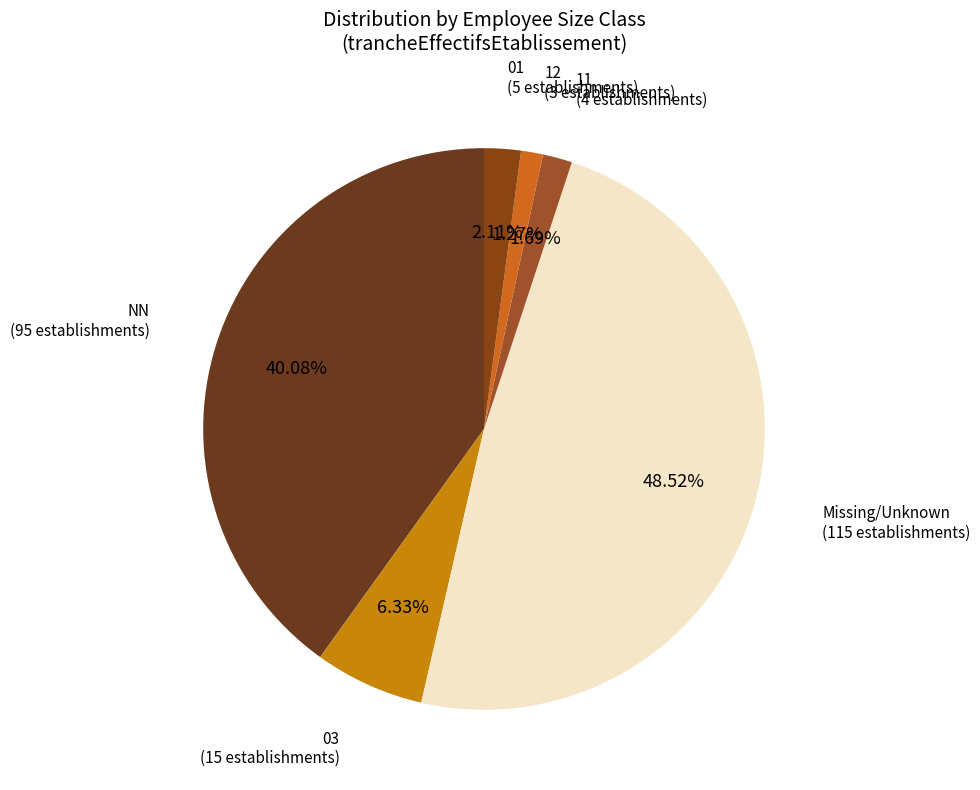

Which slice is the smallest?

12